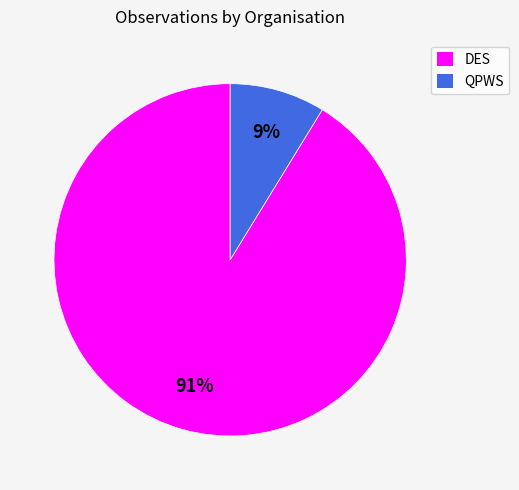

To the nearest percent, what is the difference between the largest and smallest slice percentages?

82%